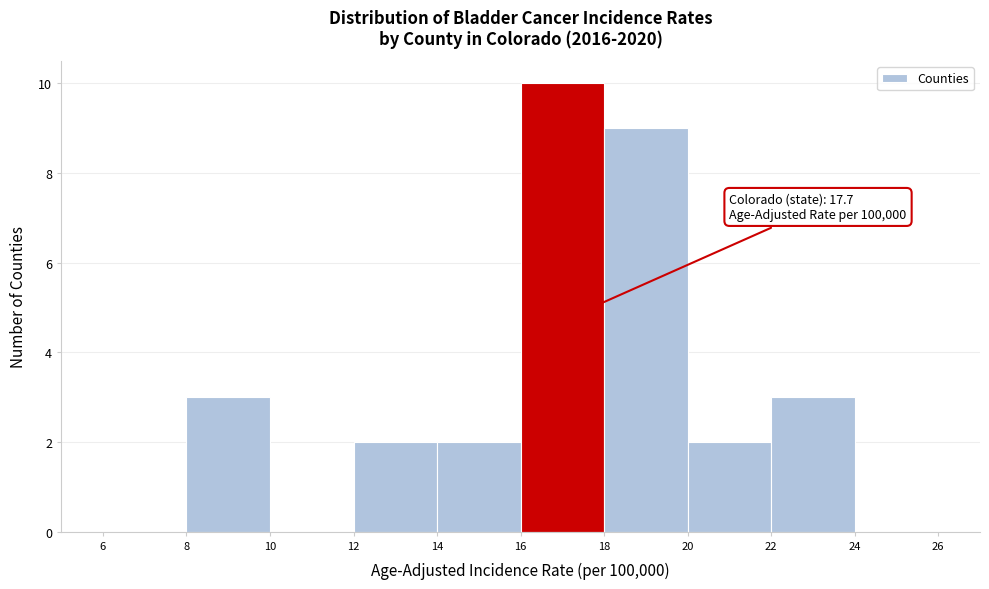

Over which range of the x-axis is the bar tallest?

16 to 18